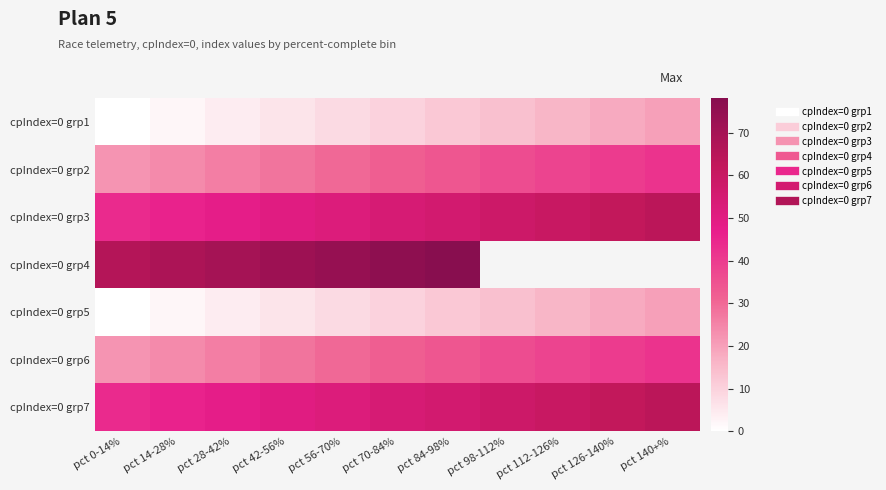

At which category is the sum across all series the highest?

pct 84-98%